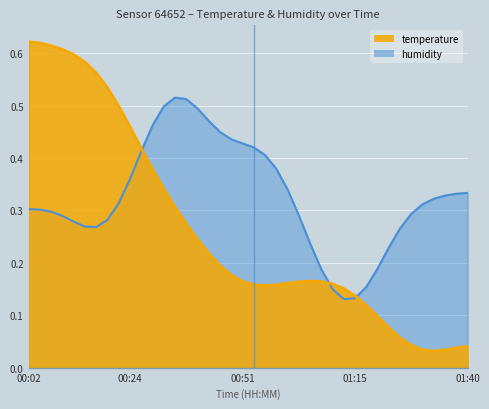

Count the number of categories in the chart.

40